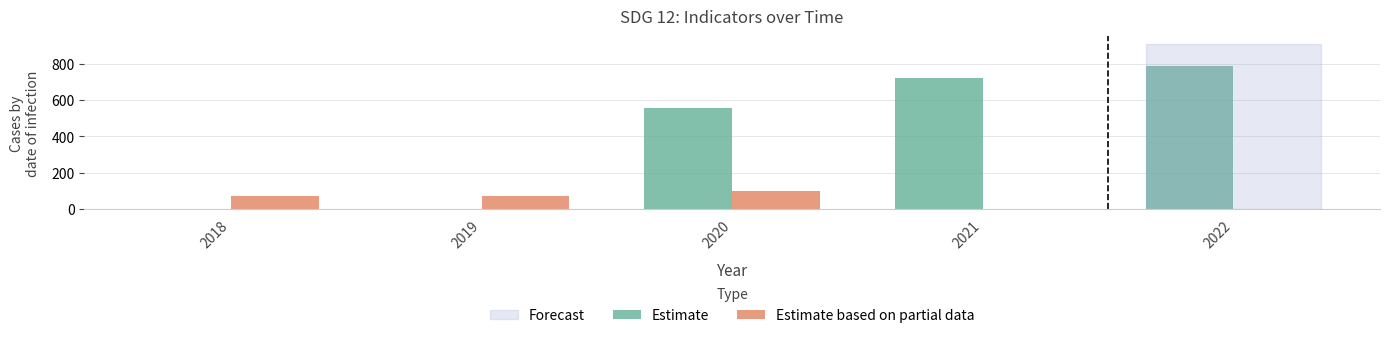

Which series has the widest spread of values?

Estimate